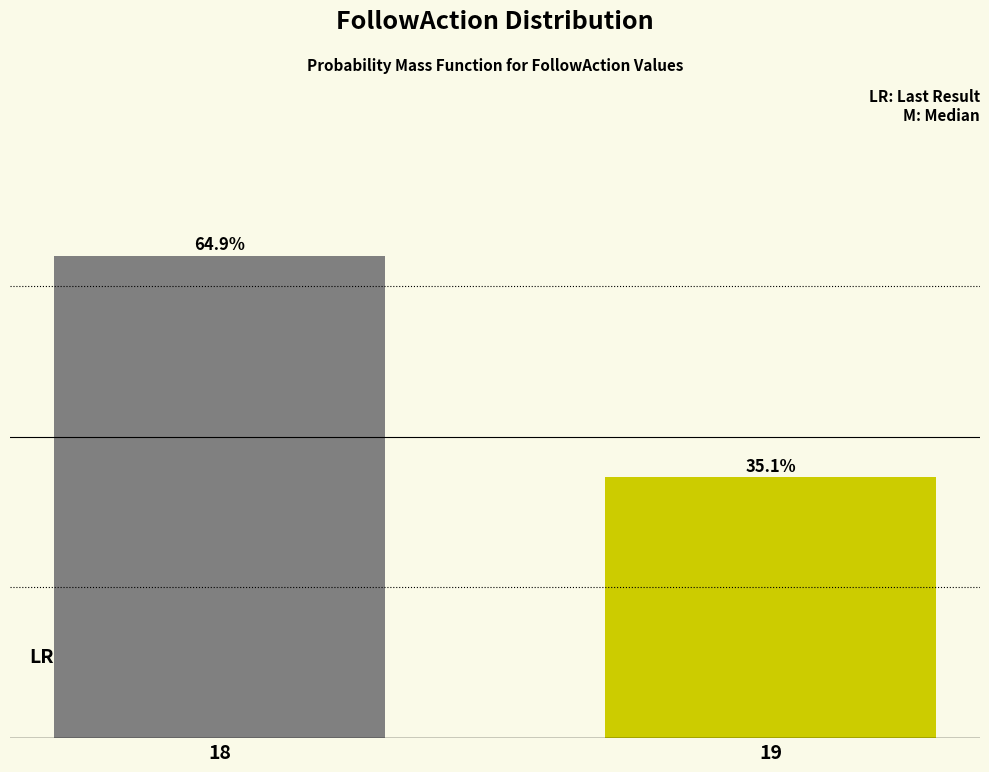

Rank the categories by value from highest to lowest.

18, 19